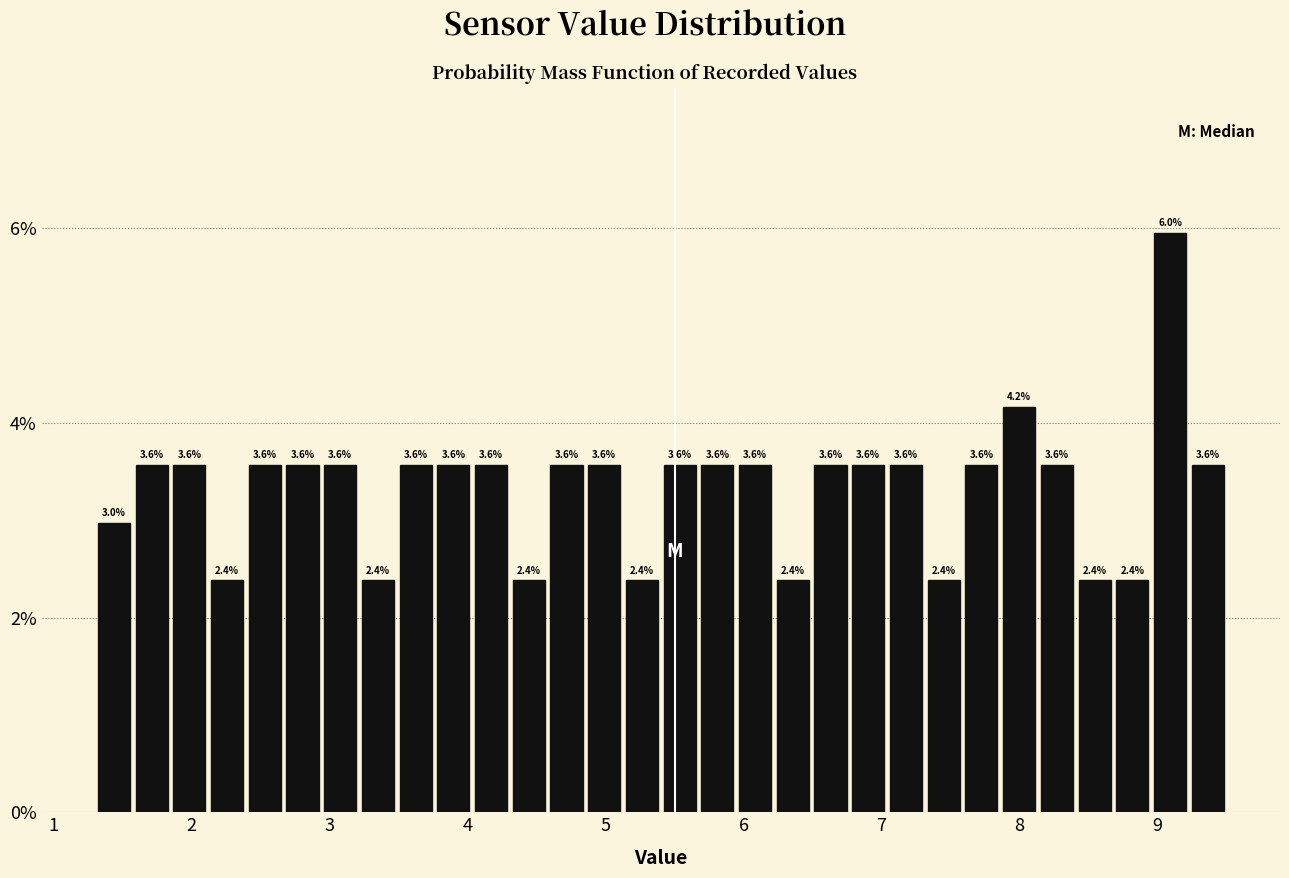

Around what value on the x-axis is the tallest bar? Give the approximate position of its centre, as read against the axis.

9.1